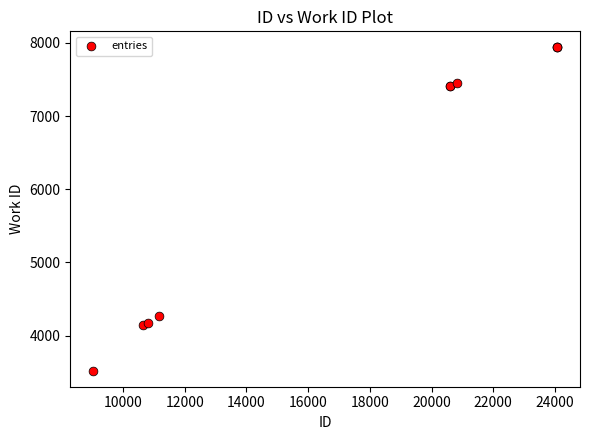

What Y value in the scatter plot is closest to 5730?

4274